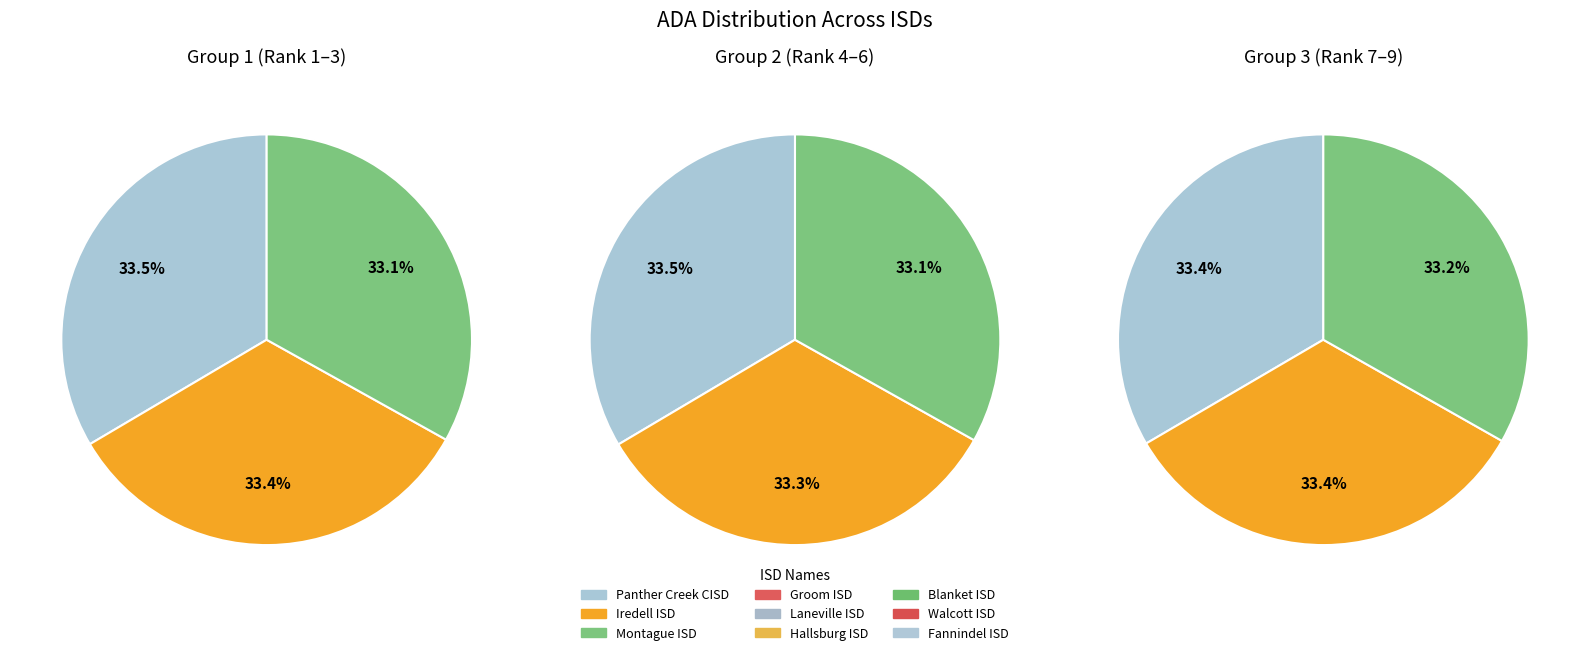

To the nearest percent, what portion does Hallsburg ISD represent?

11%